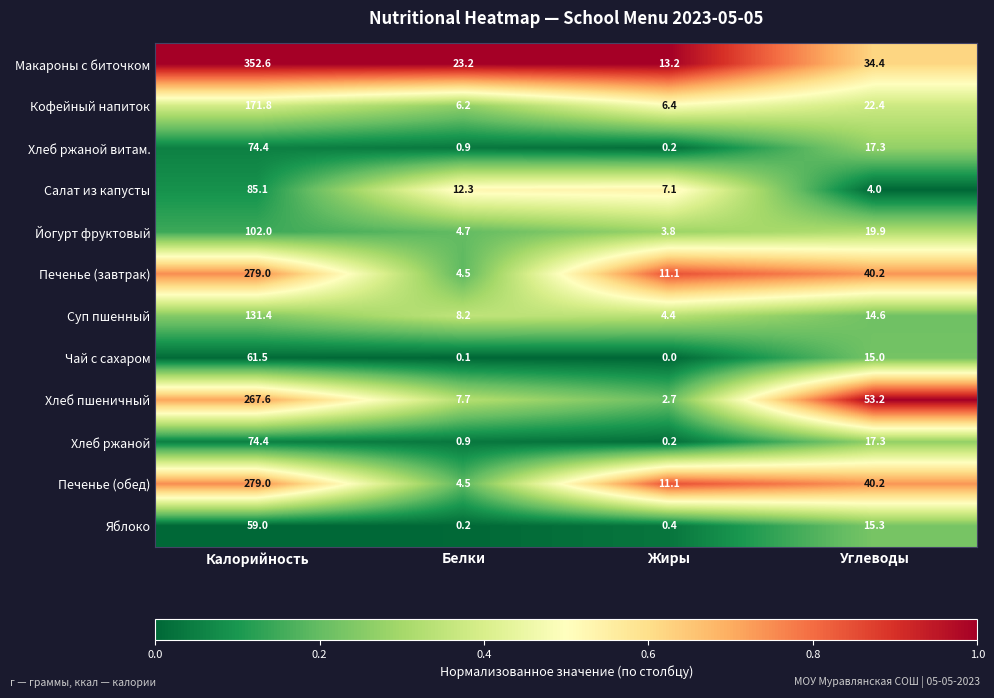

Which category has the lowest value across all series?

Жиры